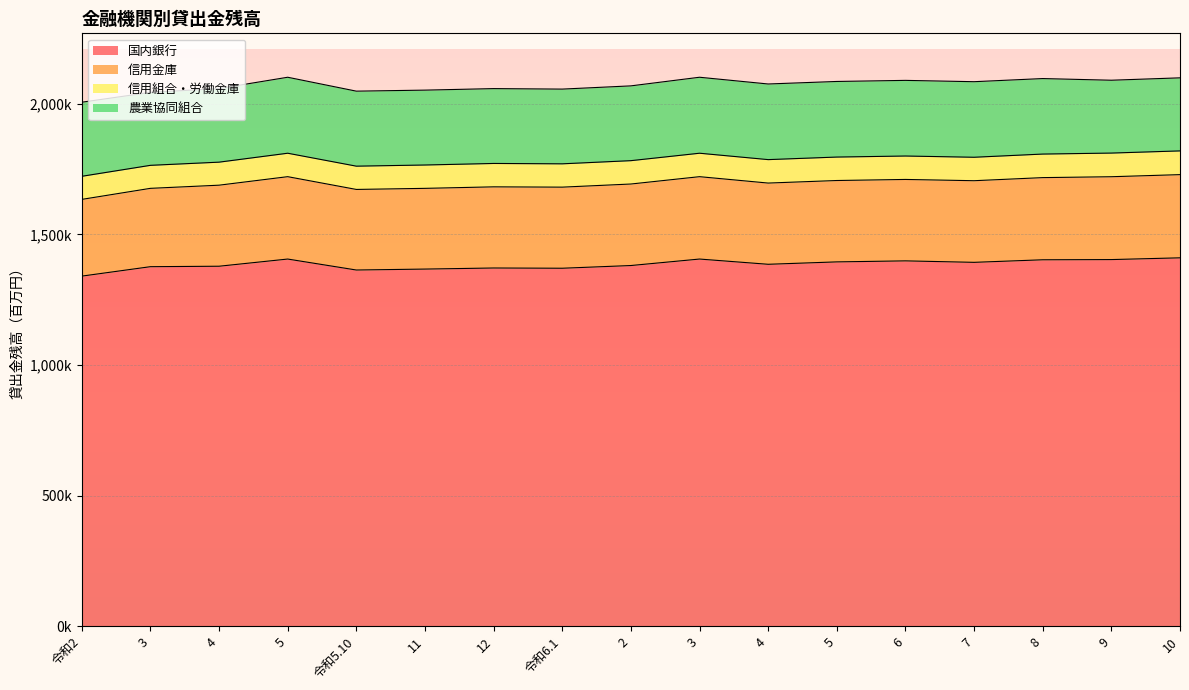

What is the smallest value displayed?

88120